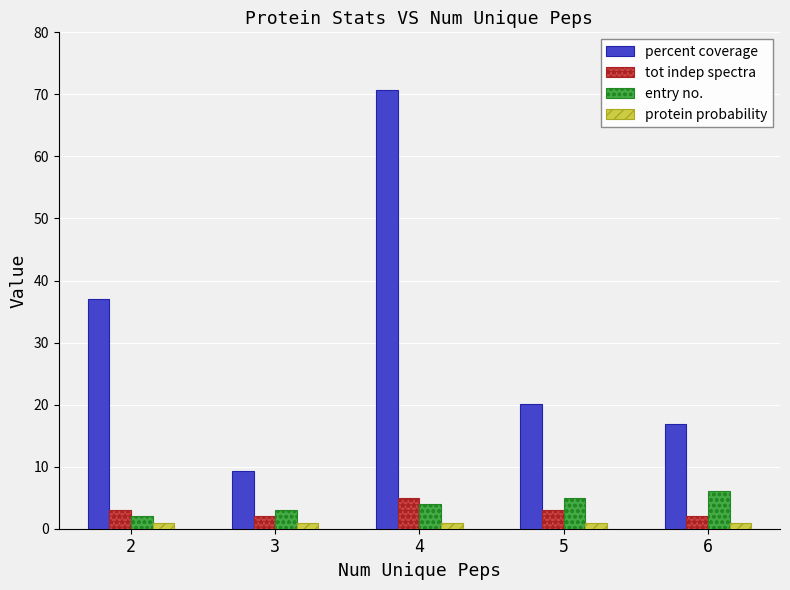

Between 2 and 5, which series saw the biggest shift?

percent coverage